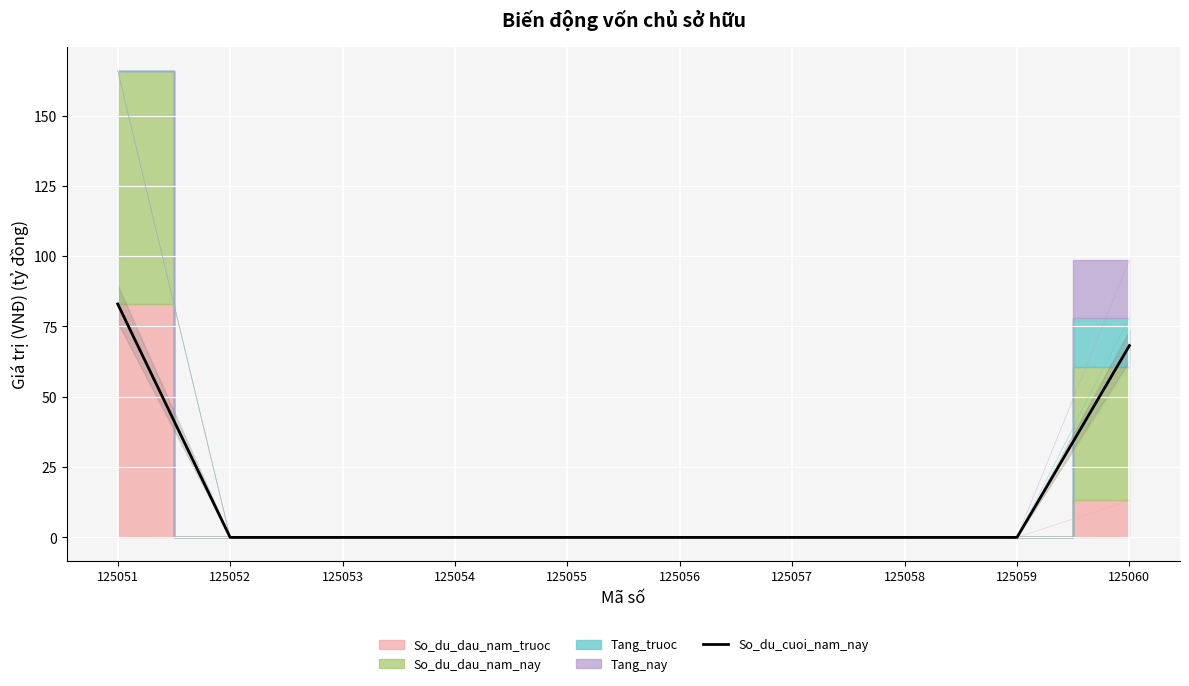

At which label is the value closest to 41?

125060